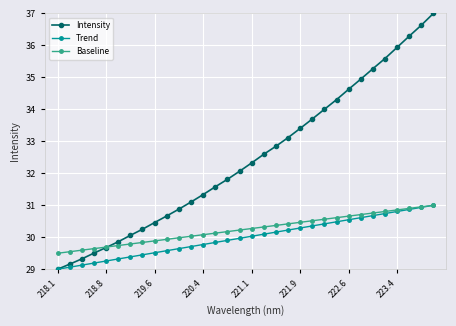

What is the greatest value displayed?

37.0